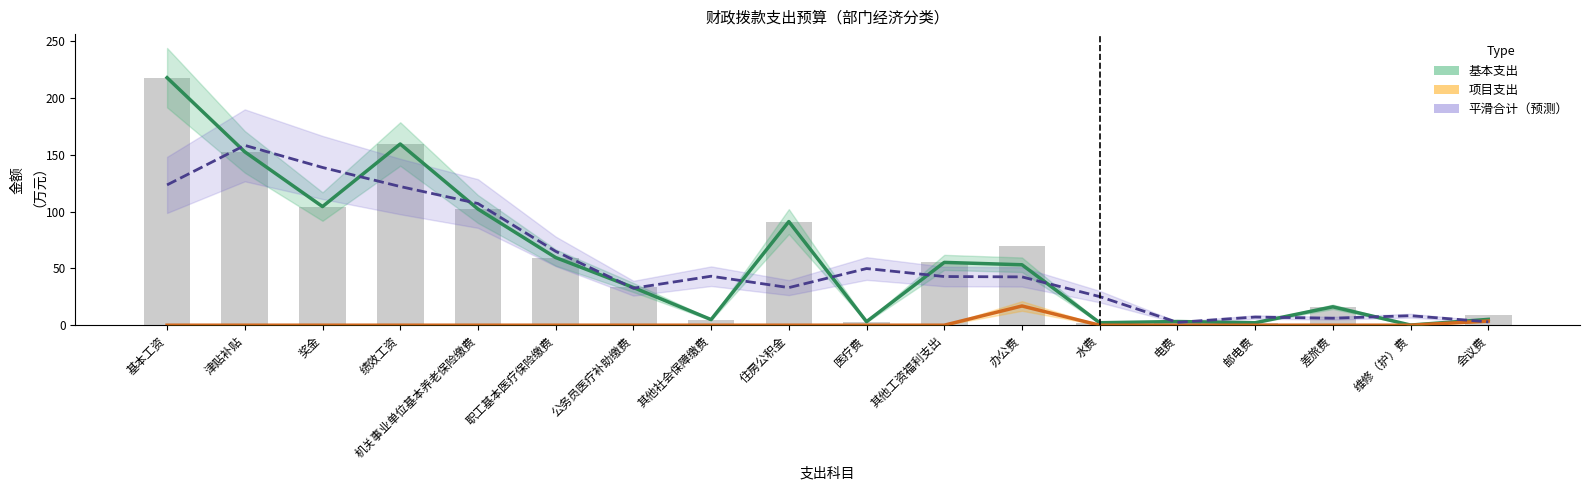

The value of 项目支出 at 医疗费 is 6.0. True or false?

False